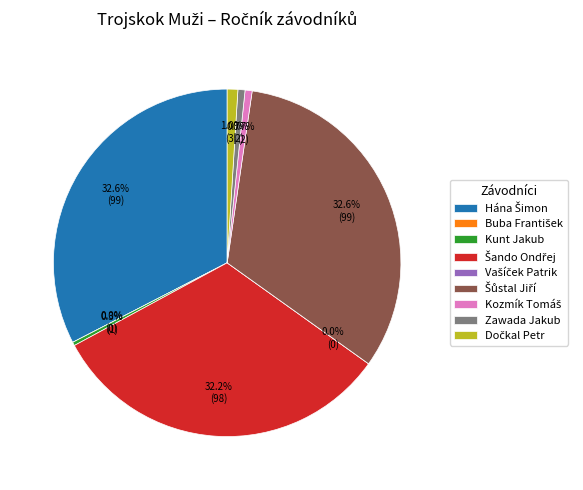

How many segments does this pie chart have?

9